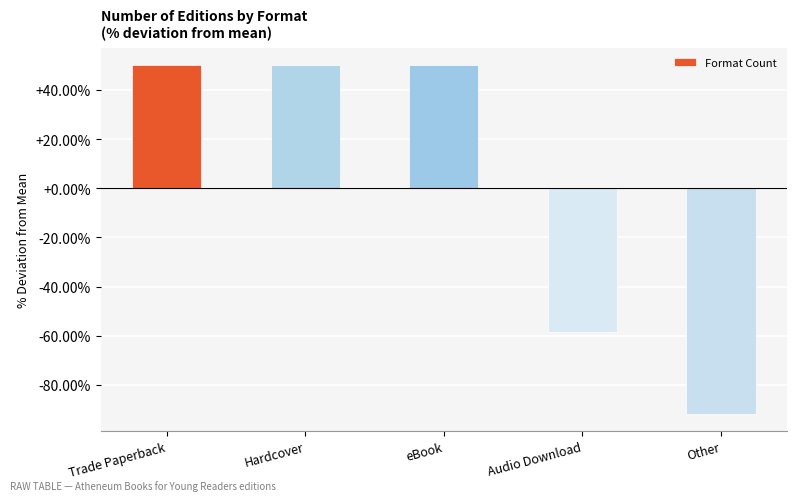

Reading left to right, transcribe all the data shown in this chart.

Trade Paperback=50.0	Hardcover=50.0	eBook=50.0	Audio Download=-58.3	Other=-91.7